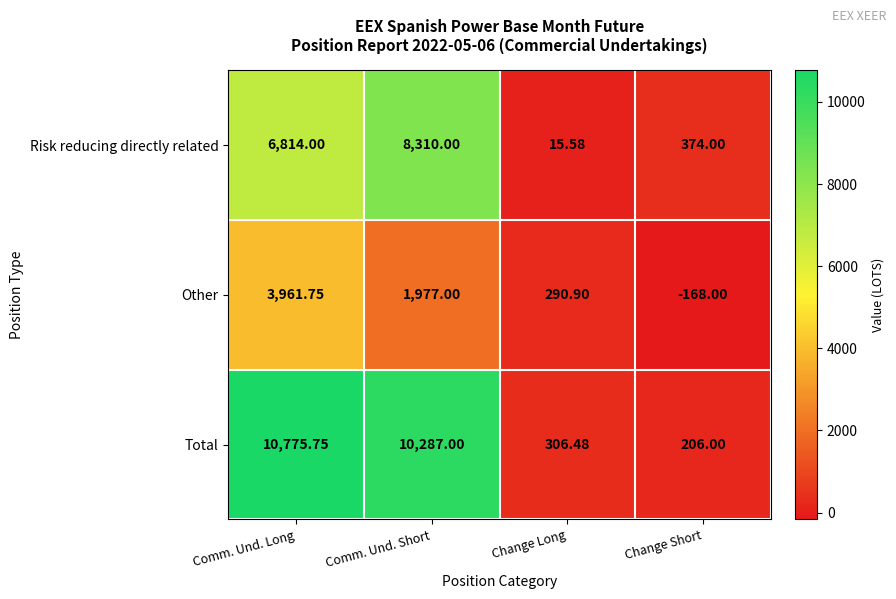

How many values in the Risk reducing directly related series are below 6814?

2